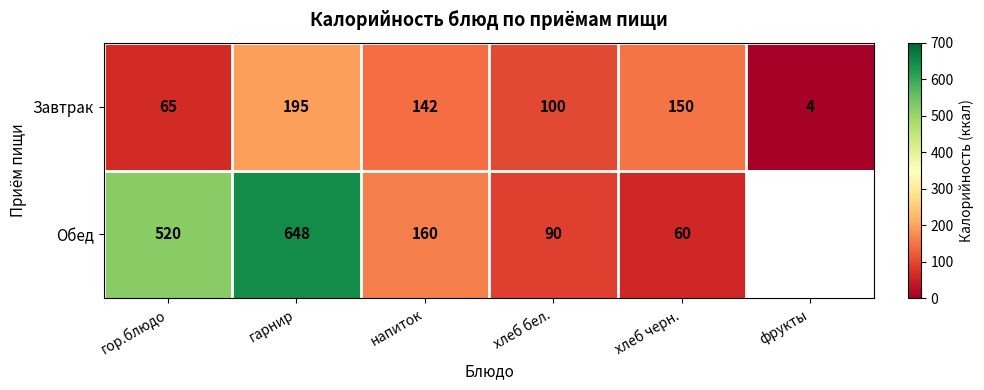

At хлеб черн., list the series in order from smallest to largest.

Обед, Завтрак